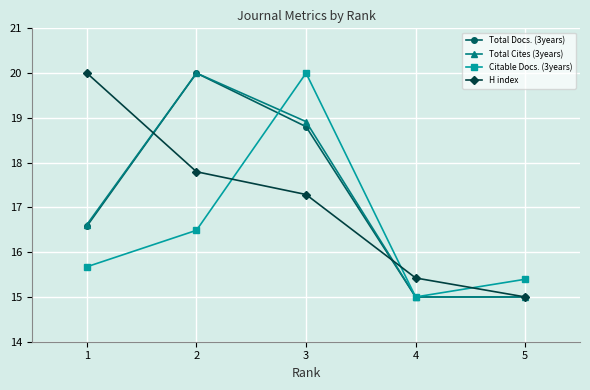

What is the sum of all Total Docs. (3years) values?

85.4